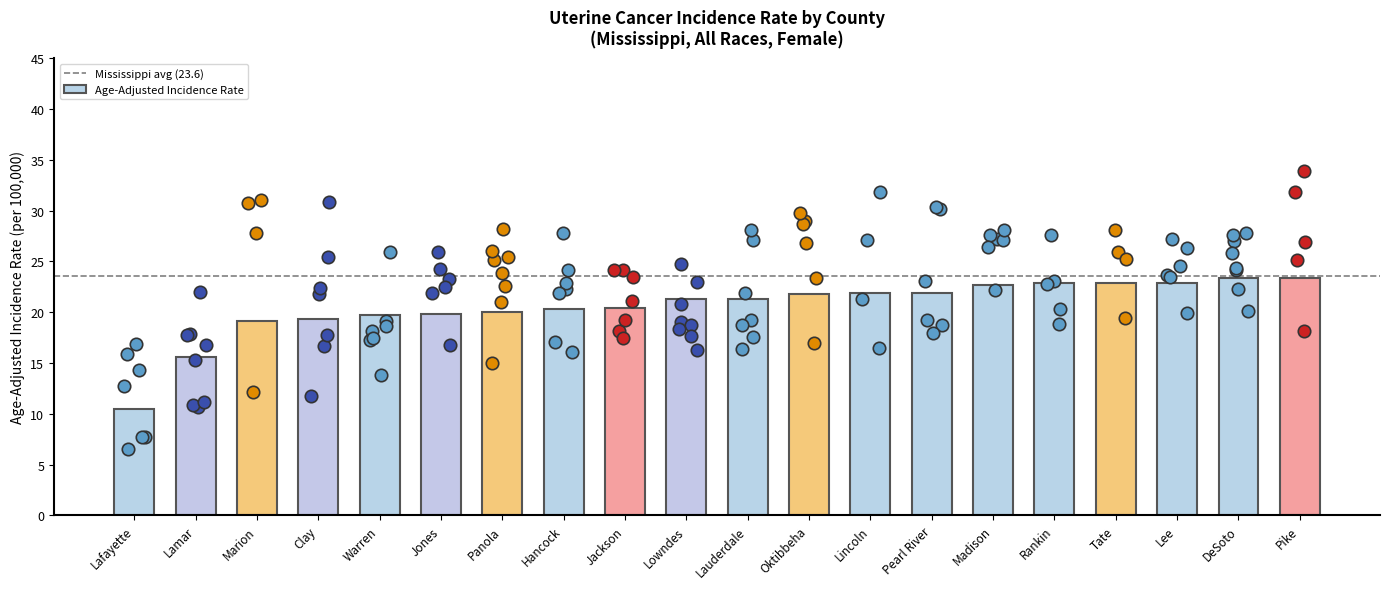

What is the change in value from Lafayette to Jackson?

+9.9